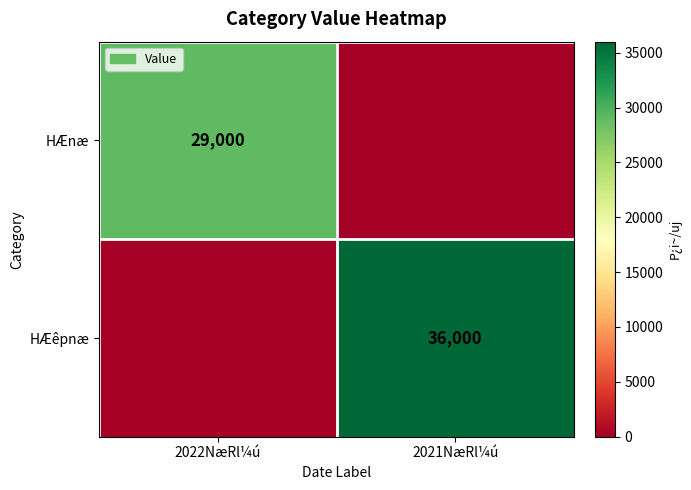

The HÆnæ series shows 19333 at 2021NæRl¼ú. True or false?

False